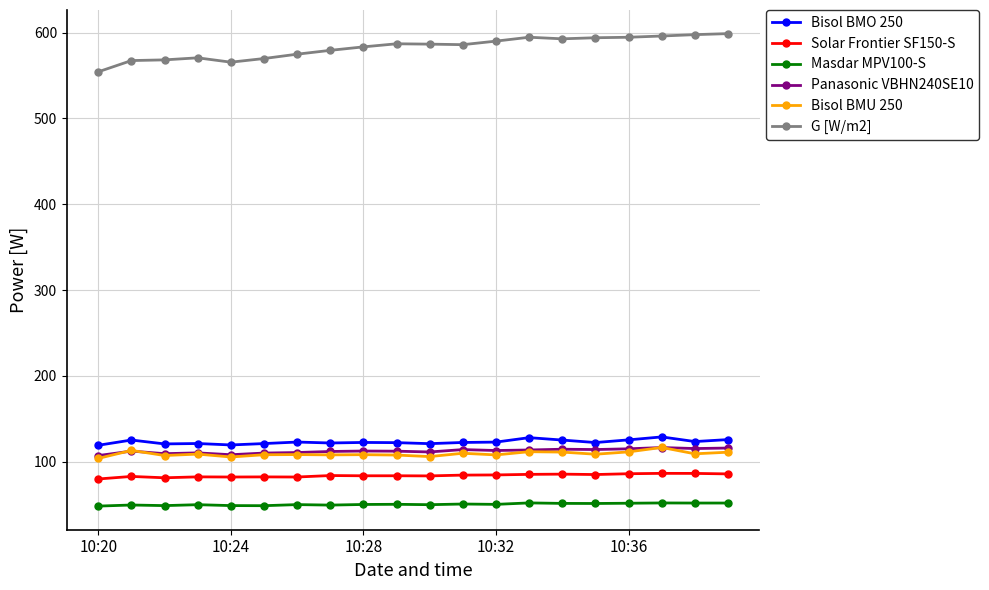

In Panasonic VBHN240SE10, how many points are higher than both neighbors (excluding endpoints)?

6